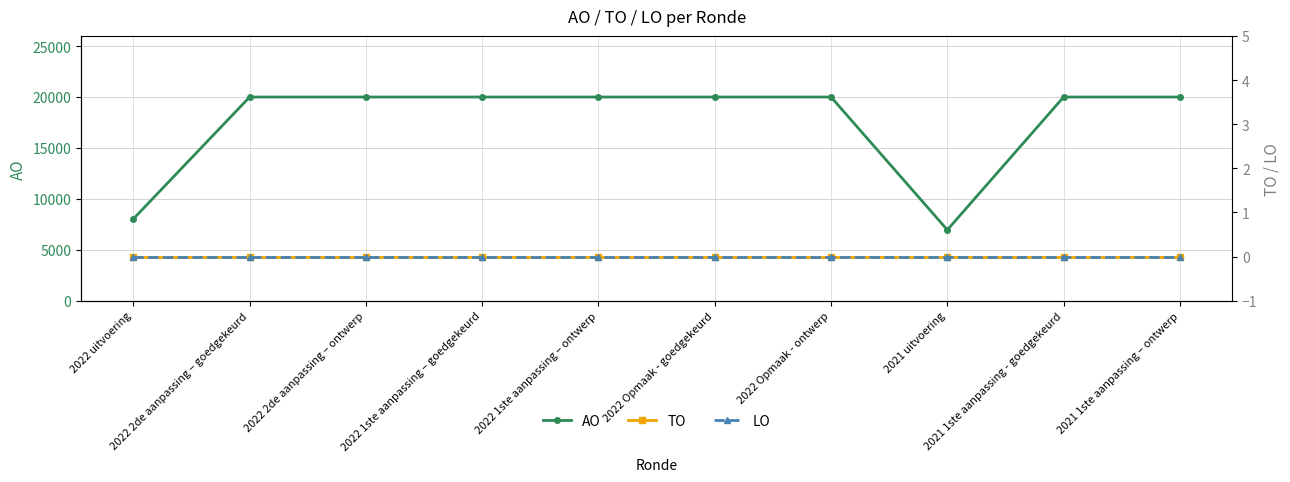

Which series changed the most between 2022 uitvoering and 2022 1ste aanpassing – goedgekeurd?

AO